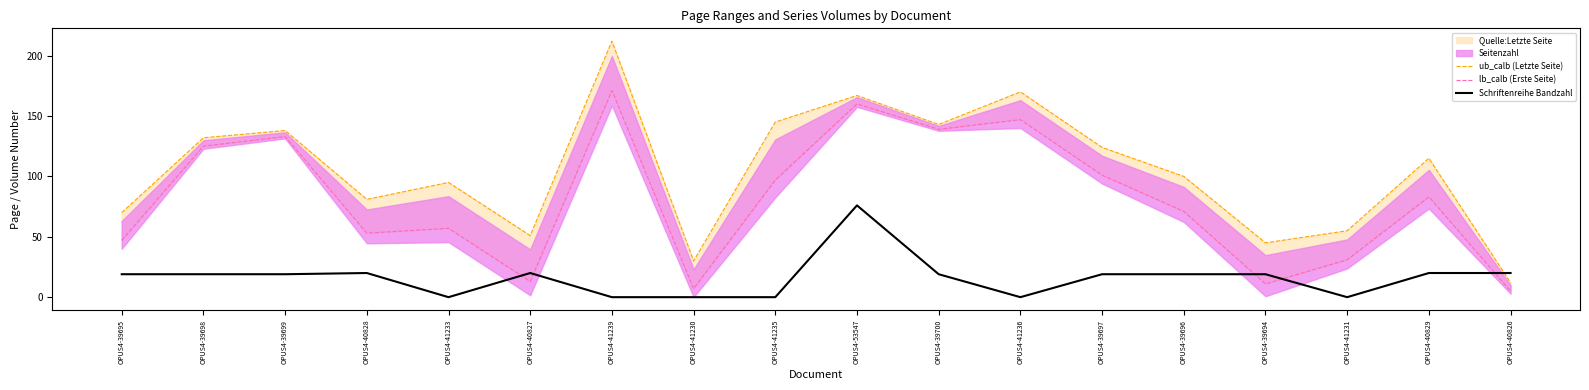

Reading left to right, what are all the values shown in this chart?

ub_calb (Letzte Seite): OPUS4-39695=70	OPUS4-39698=132	OPUS4-39699=138	OPUS4-40828=81	OPUS4-41233=95	OPUS4-40827=51	OPUS4-41239=212	OPUS4-41230=30	OPUS4-41235=145	OPUS4-53547=167	OPUS4-39700=143	OPUS4-41236=170	OPUS4-39697=124	OPUS4-39696=100	OPUS4-39694=45	OPUS4-41231=55	OPUS4-40829=115	OPUS4-40826=12
lb_calb (Erste Seite): OPUS4-39695=47	OPUS4-39698=125	OPUS4-39699=133	OPUS4-40828=53	OPUS4-41233=57	OPUS4-40827=13	OPUS4-41239=171	OPUS4-41230=7	OPUS4-41235=97	OPUS4-53547=160	OPUS4-39700=139	OPUS4-41236=147	OPUS4-39697=101	OPUS4-39696=71	OPUS4-39694=11	OPUS4-41231=31	OPUS4-40829=83	OPUS4-40826=5
Schriftenreihe Bandzahl: OPUS4-39695=19	OPUS4-39698=19	OPUS4-39699=19	OPUS4-40828=20	OPUS4-41233=0	OPUS4-40827=20	OPUS4-41239=0	OPUS4-41230=0	OPUS4-41235=0	OPUS4-53547=76	OPUS4-39700=19	OPUS4-41236=0	OPUS4-39697=19	OPUS4-39696=19	OPUS4-39694=19	OPUS4-41231=0	OPUS4-40829=20	OPUS4-40826=20